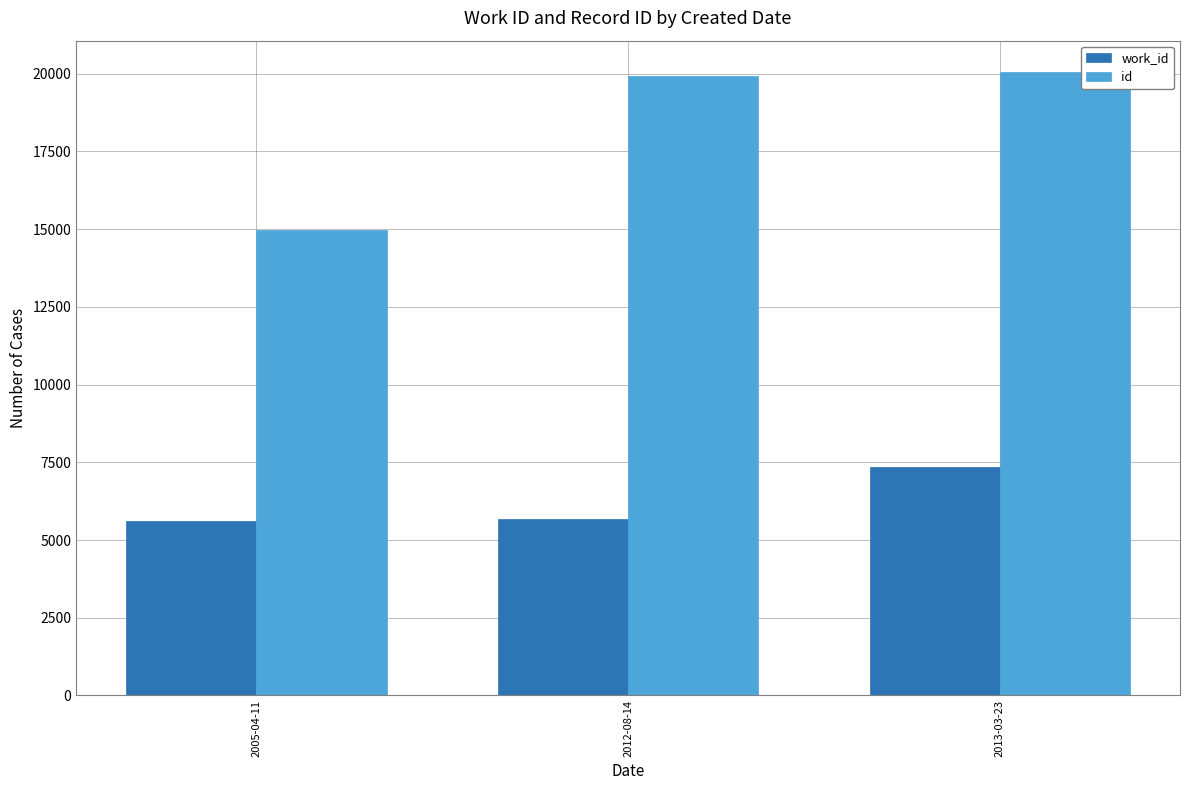

How many groups of bars are there?

3